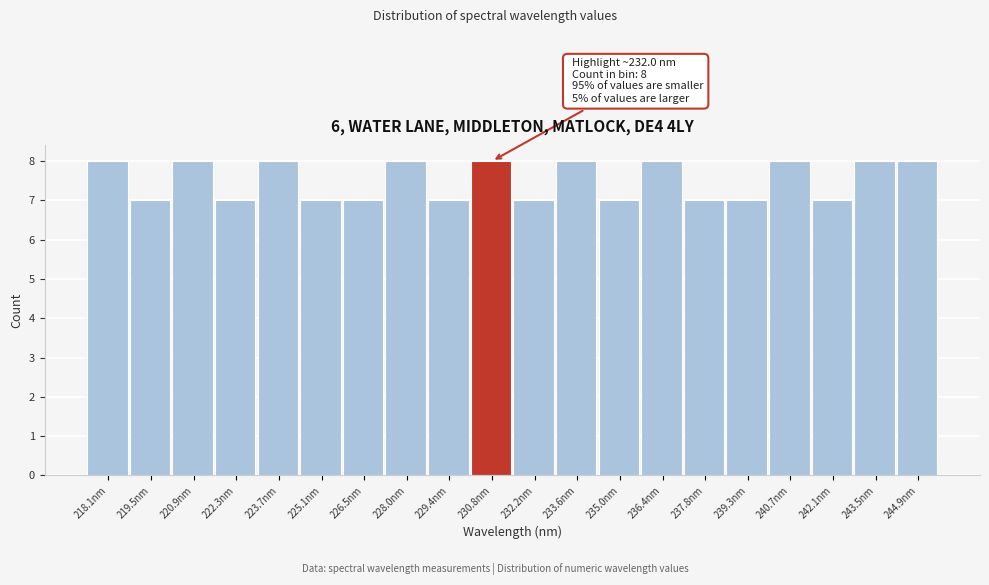

Reading left to right, list all the values displayed in this chart.

218.1nm=8	219.5nm=7	220.9nm=8	222.3nm=7	223.7nm=8	225.1nm=7	226.5nm=7	228.0nm=8	229.4nm=7	230.8nm=8	232.2nm=7	233.6nm=8	235.0nm=7	236.4nm=8	237.8nm=7	239.3nm=7	240.7nm=8	242.1nm=7	243.5nm=8	244.9nm=8